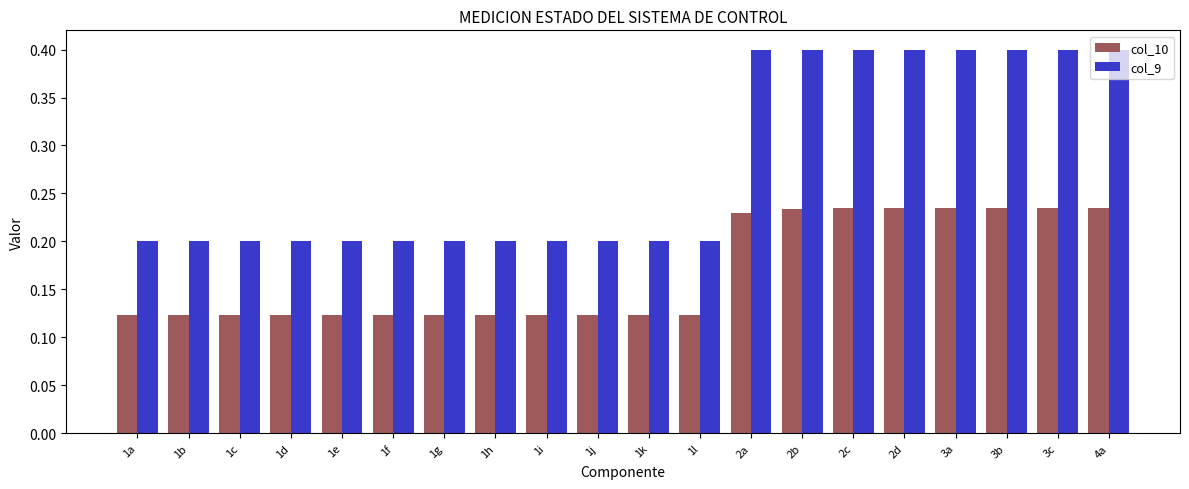

Rank the series at 2b from highest to lowest value.

col_9, col_10